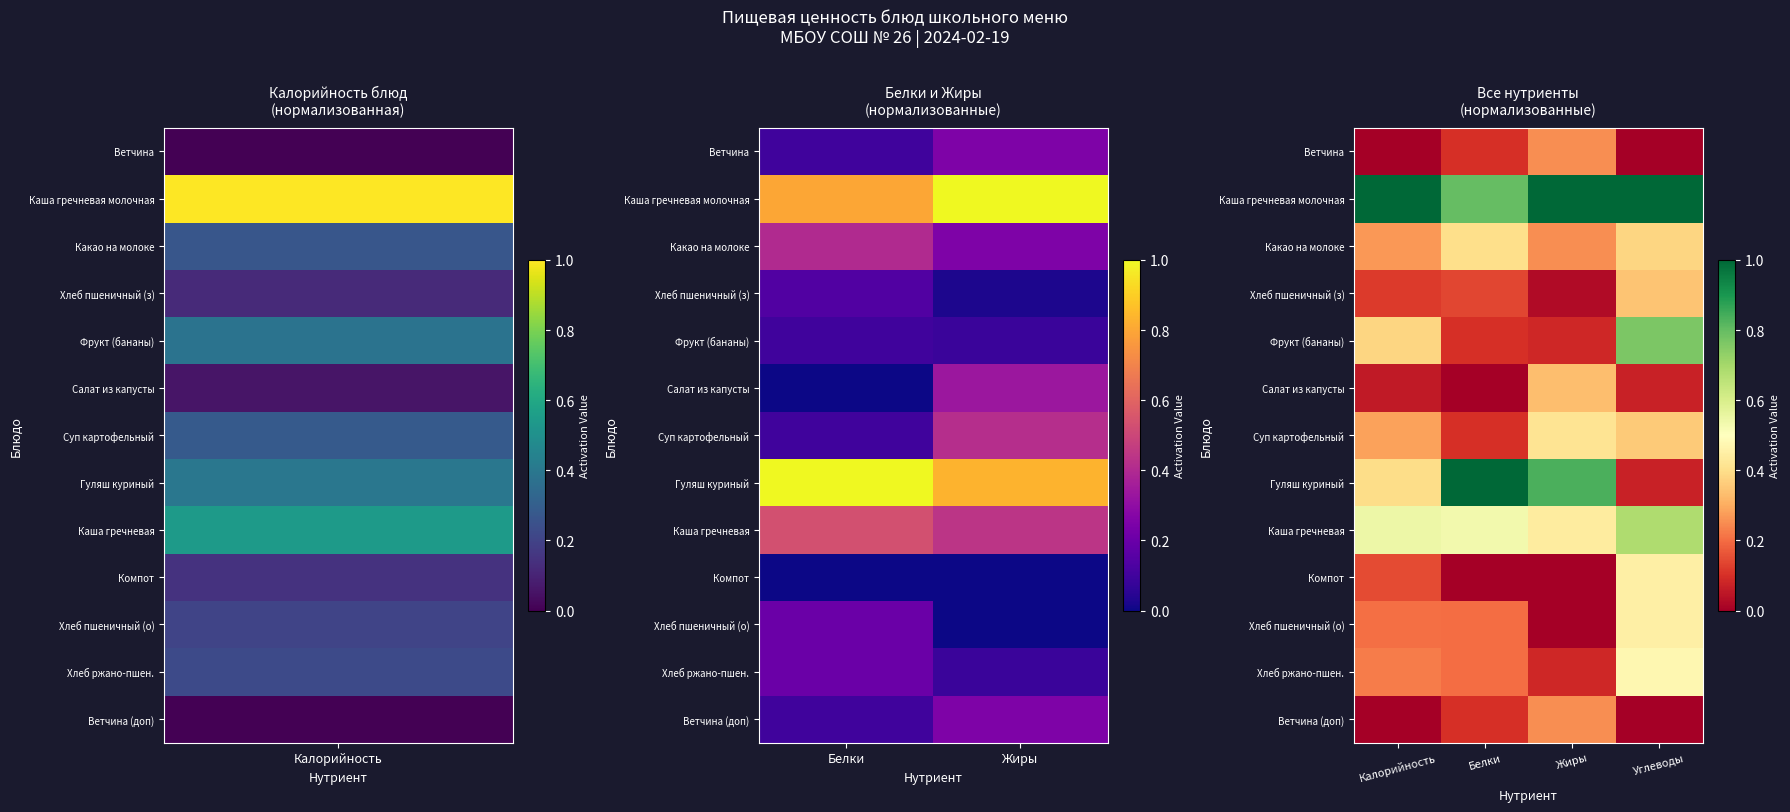

Read the Каша гречневая value at Жиры.

0.4